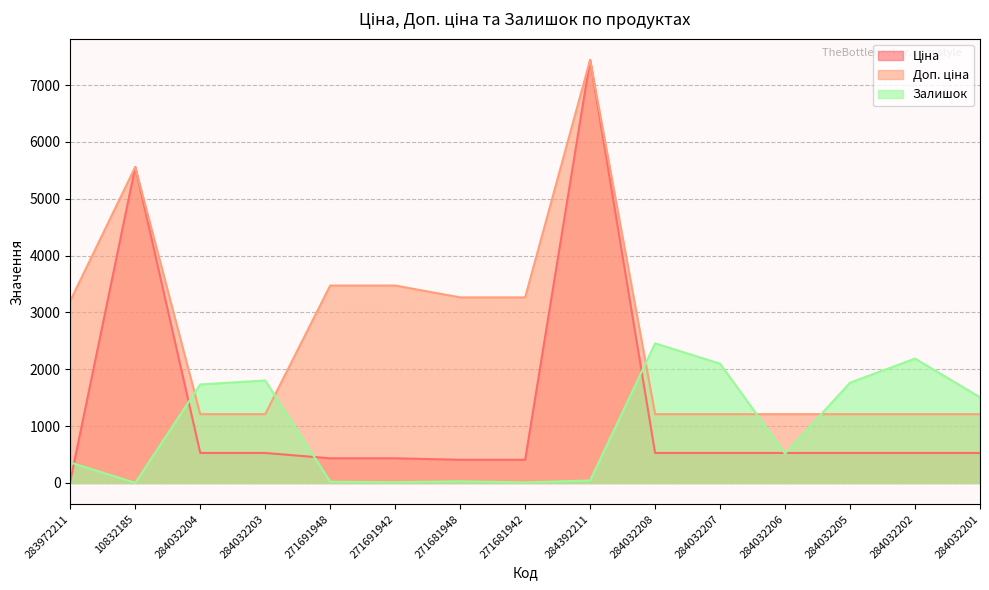

What is the average value of the Ціна series?

1263.2